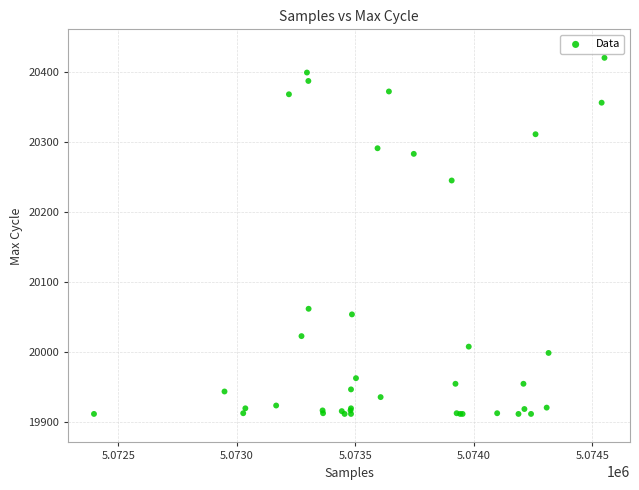

What Y value in the scatter plot is closest to 20166?

20245